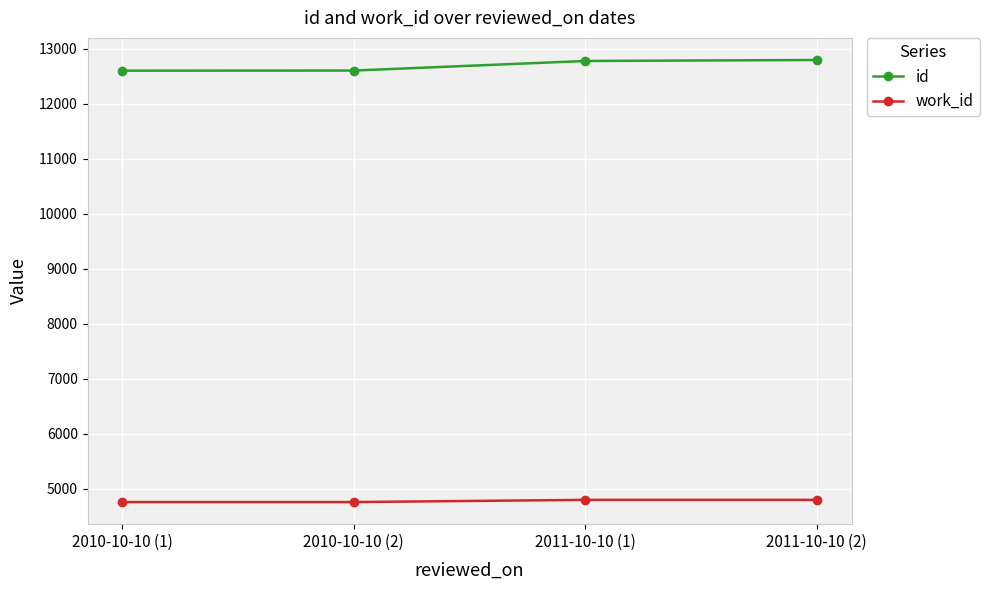

True or false: work_id and id intersect in this chart.

False